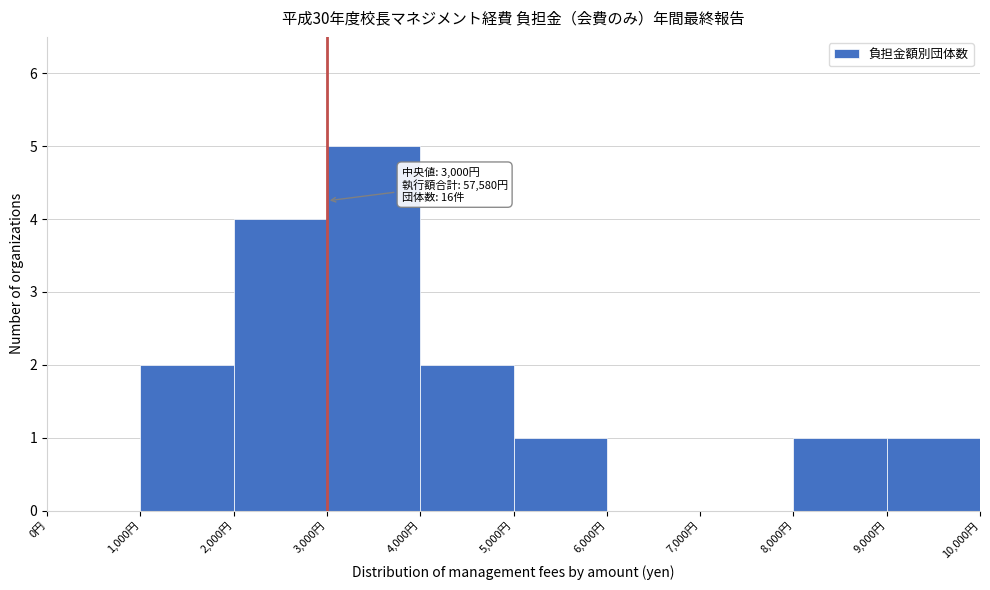

Which range on the x-axis has the tallest bar?

3000 to 4000